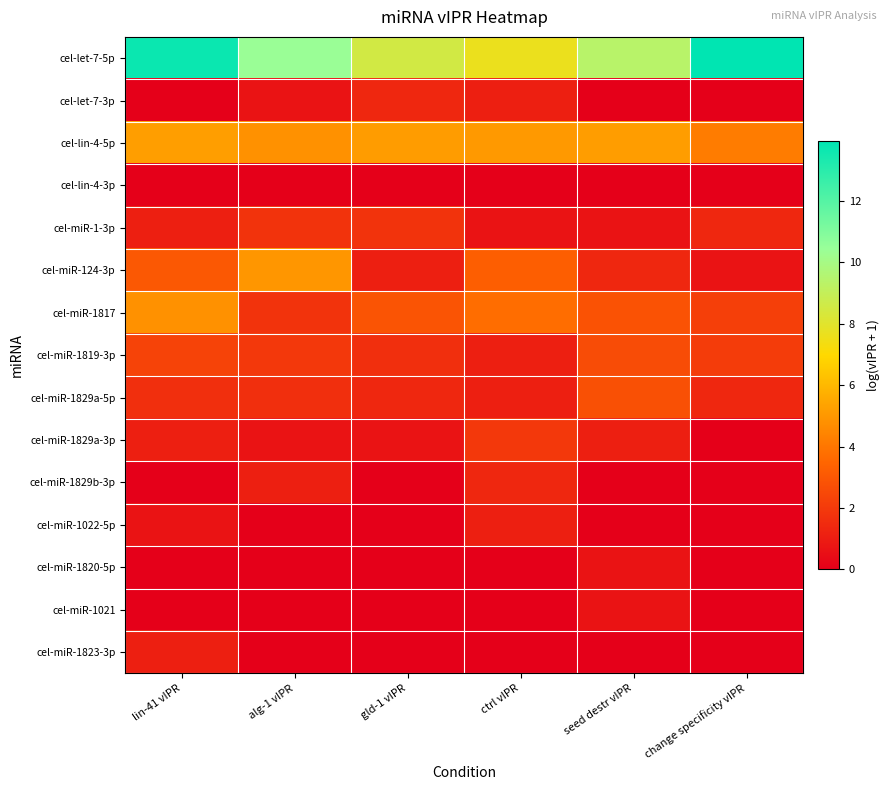

Which series has the largest range (max minus min)?

cel-let-7-5p